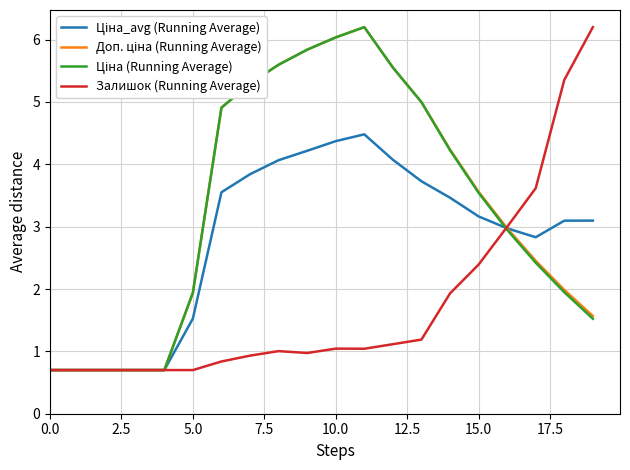

What is the lowest value of the Залишок (Running Average) series?

0.7